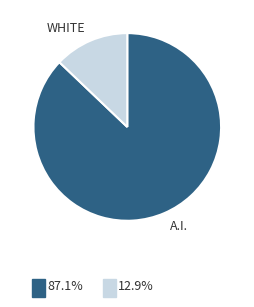

Is there any slice that represents more than half of the pie?

Yes